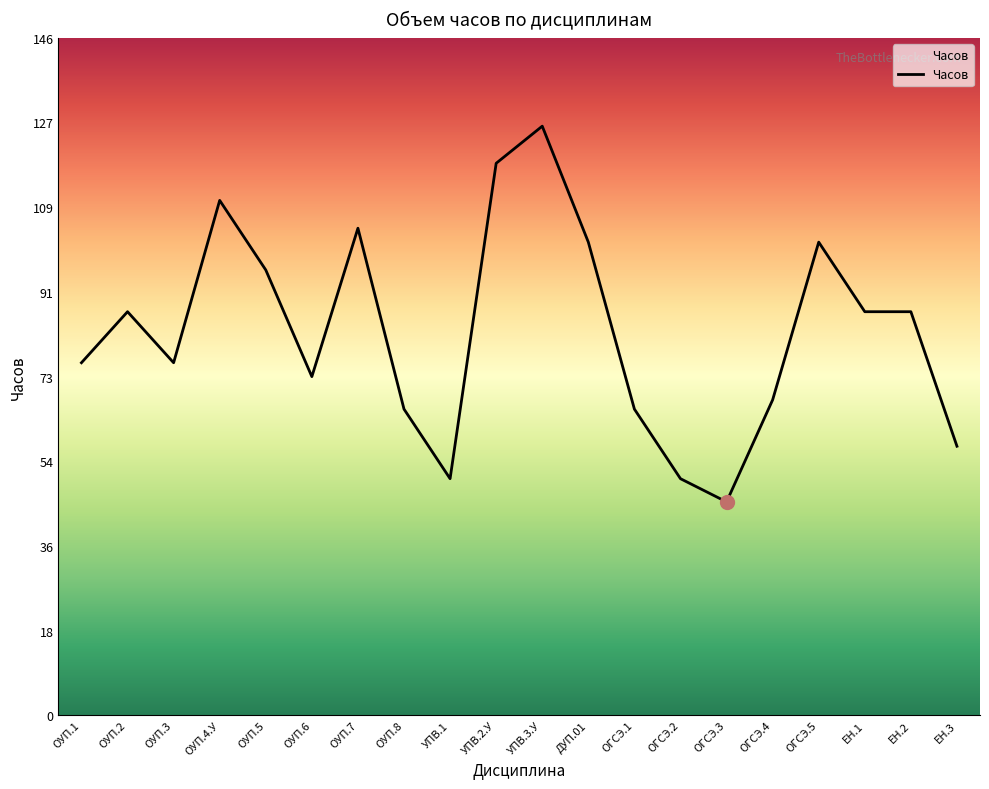

Reading left to right, list all the values displayed in this chart.

76	87	76	111	96	73	105	66	51	119	127	102	66	51	46	68	102	87	87	58